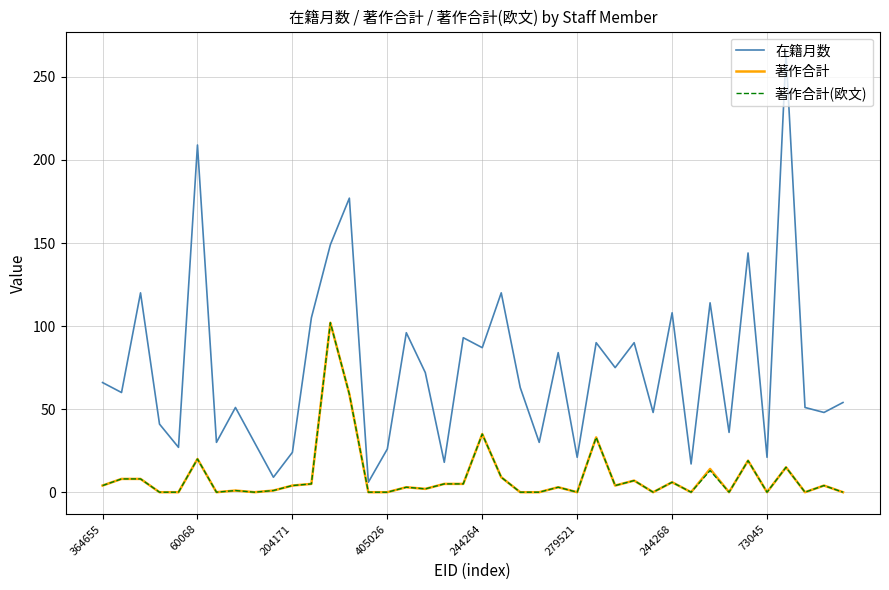

Which series has the largest total across all categories?

在籍月数